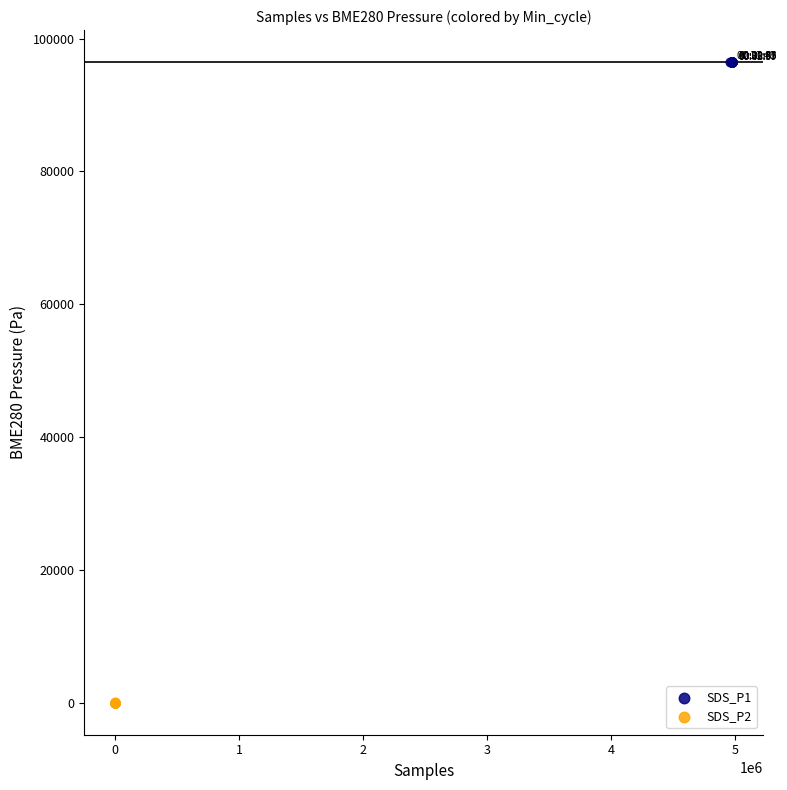

Which series contains the highest Y value?

SDS_P1